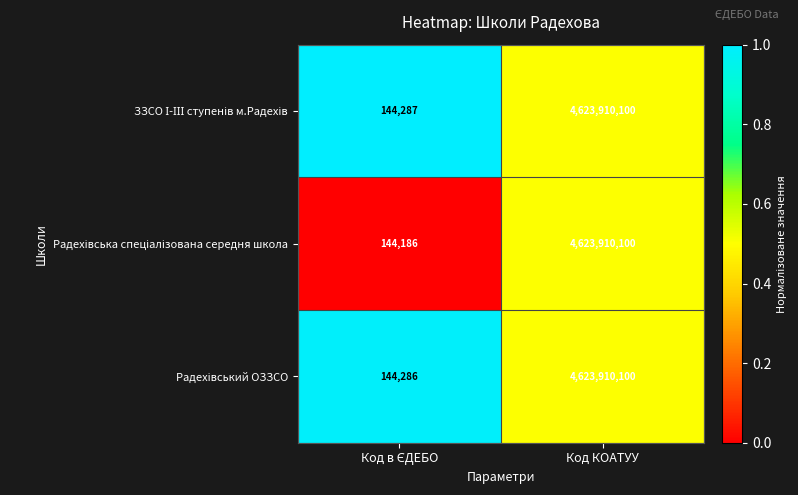

What is the total value across all series at Код КОАТУУ?

13871730300